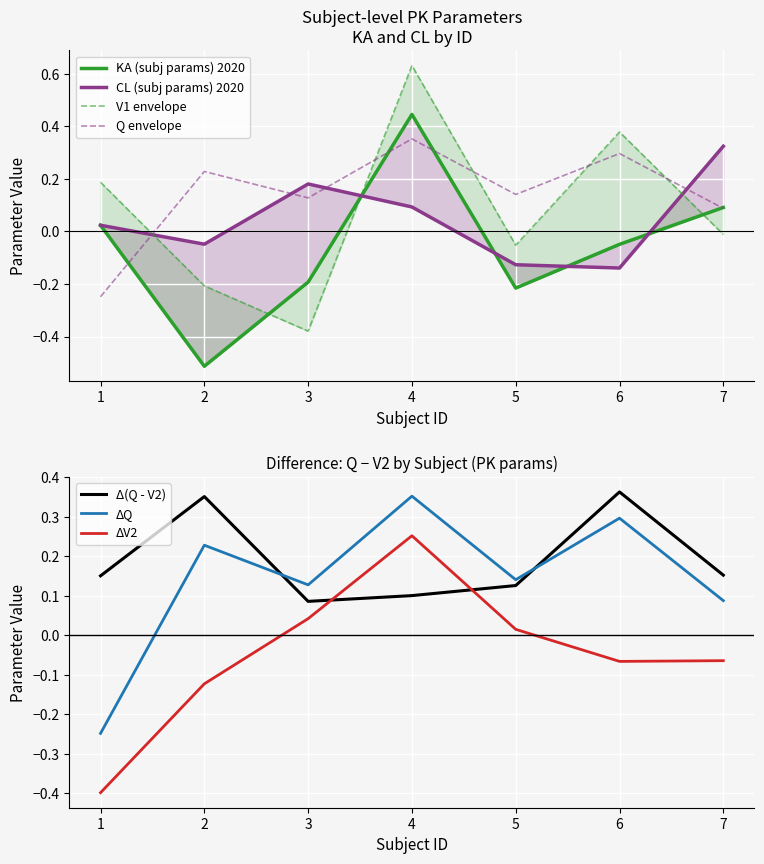

Which label corresponds to the largest value in the chart?

4